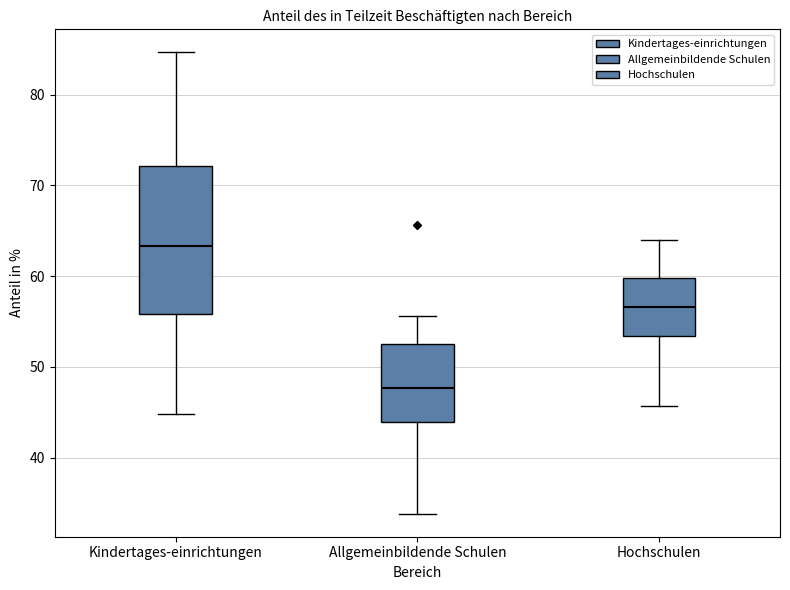

Where does the lower whisker of the box for Hochschulen end on the y-axis? The values are not printed on the chart, so give them approximately, as read against the axis.

46